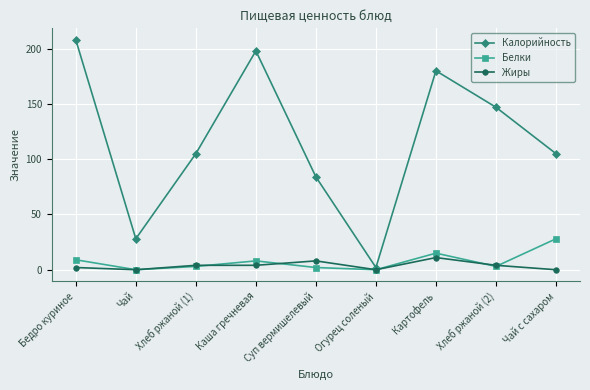

At which label does Калорийность first exceed 105?

Бедро куриное